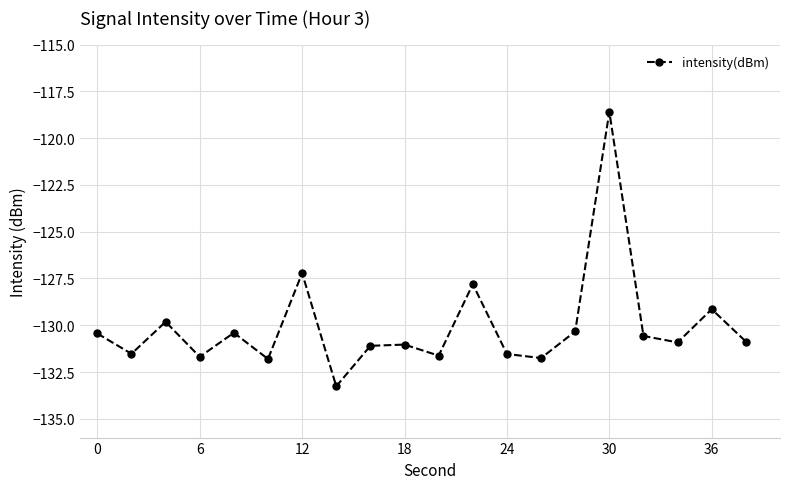

What is the minimum value shown in the chart?

-133.3